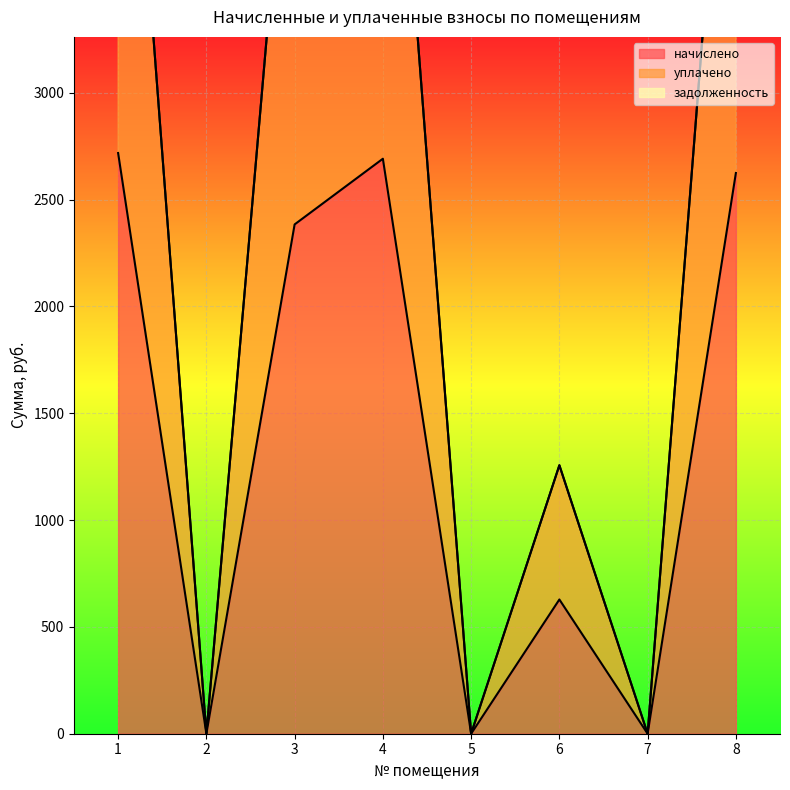

Which label corresponds to the smallest value in the chart?

2